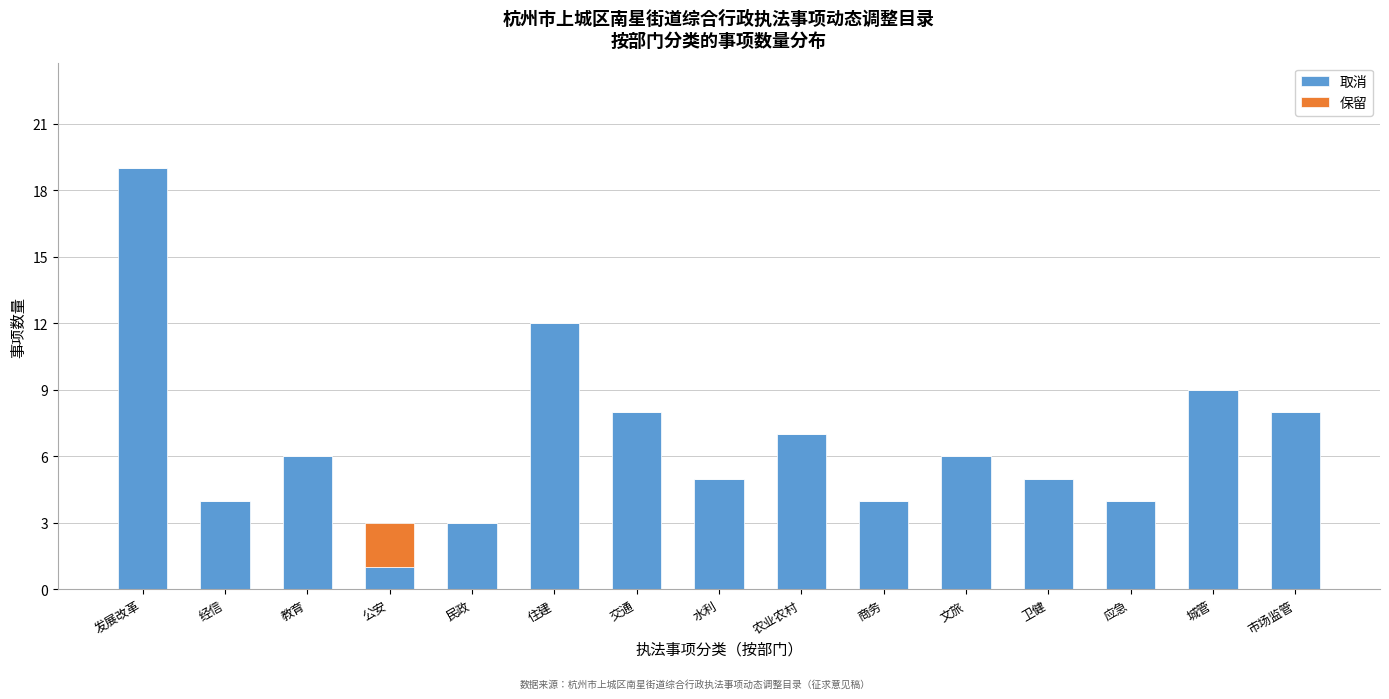

Reading left to right, list the values for the 取消 series.

发展改革=19	经信=4	教育=6	公安=1	民政=3	住建=12	交通=8	水利=5	农业农村=7	商务=4	文旅=6	卫健=5	应急=4	城管=9	市场监管=8